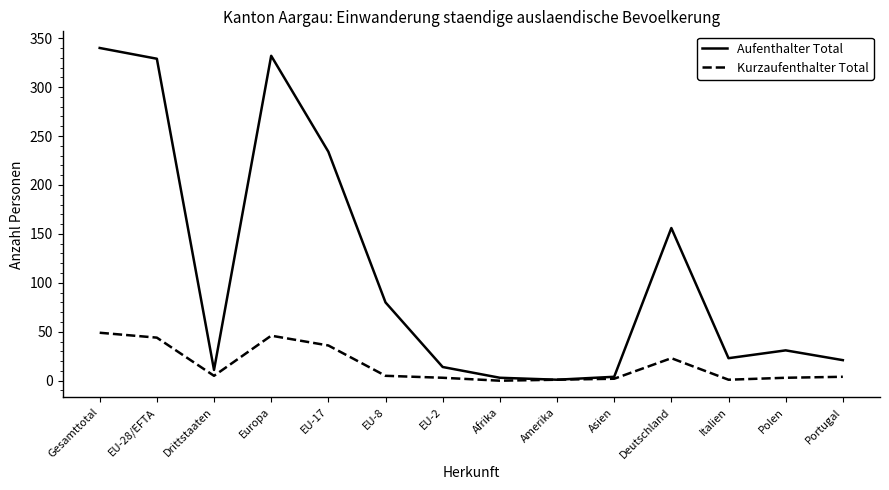

How many interior local valleys does the Aufenthalter Total series have?

3